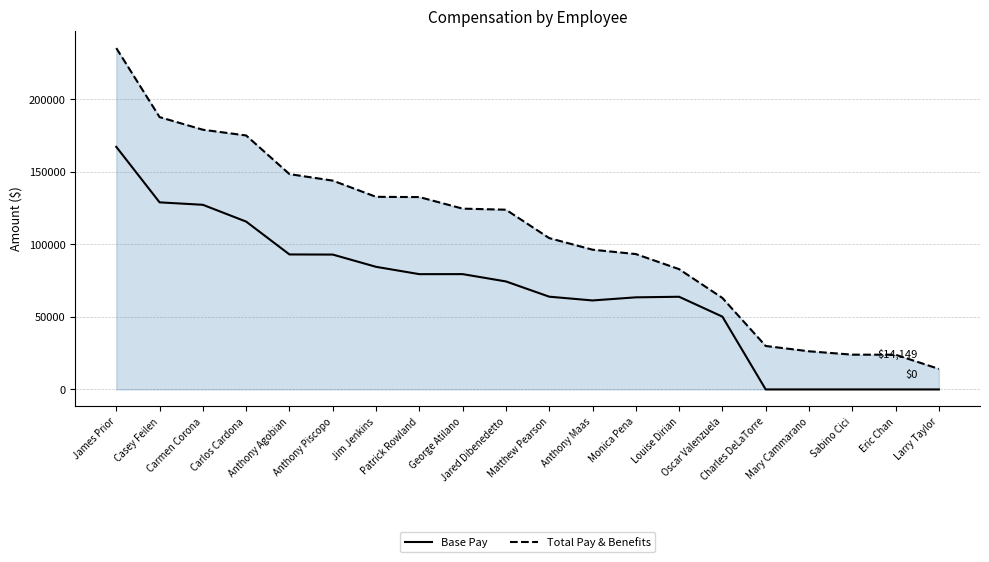

What are all the series names shown in the legend?

Base Pay, Total Pay & Benefits